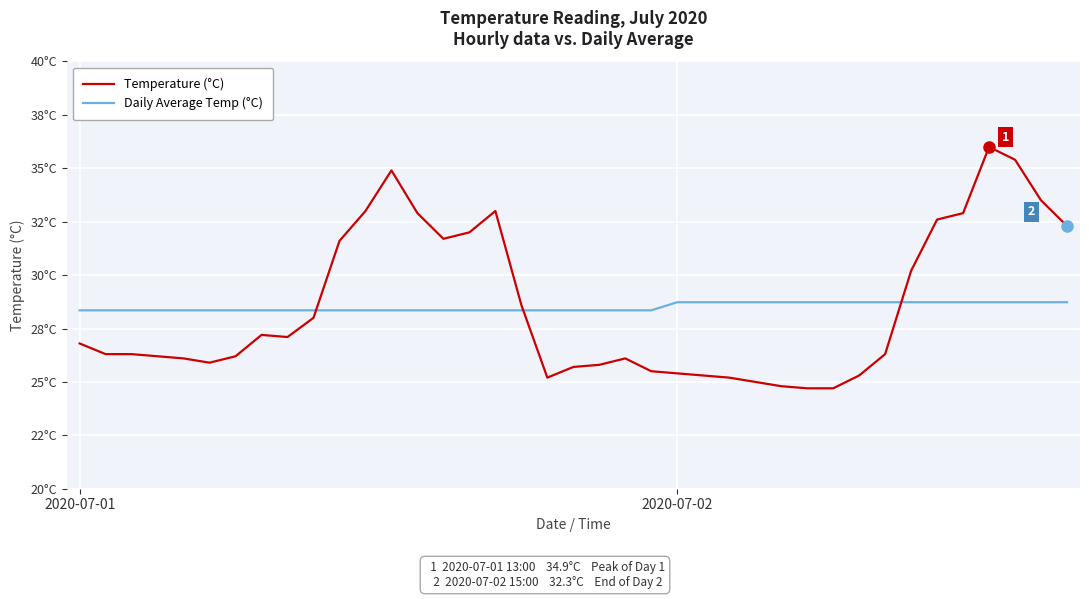

List the series in order of their overall mean, highest first.

Daily Average Temp (°C), Temperature (°C)